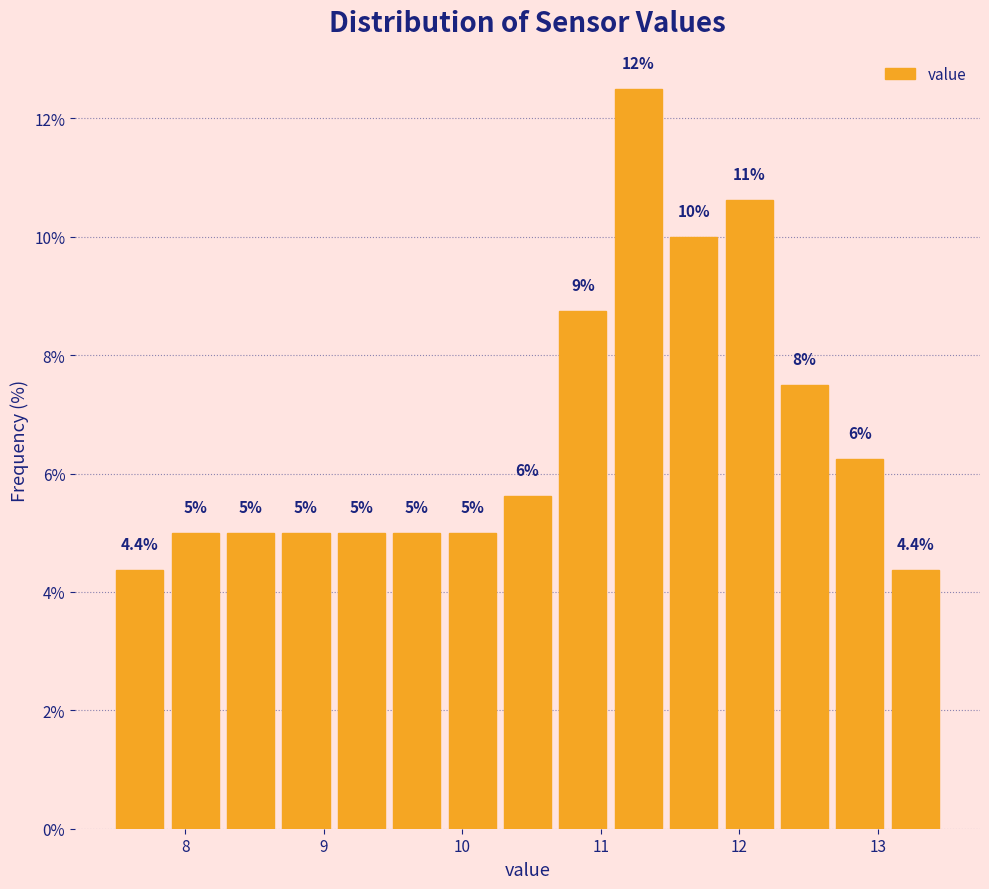

Which range on the x-axis has the tallest bar?

11.1 to 11.5